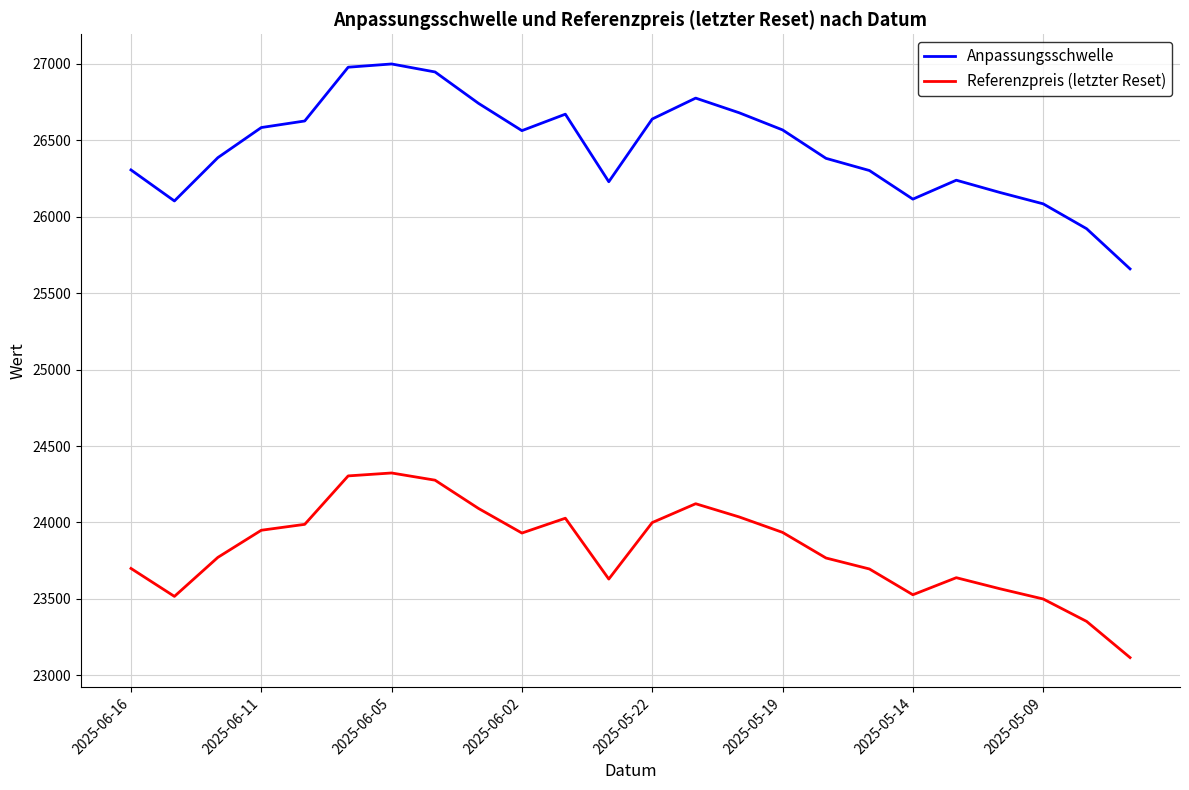

How many interior local valleys does the Referenzpreis (letzter Reset) series have?

4